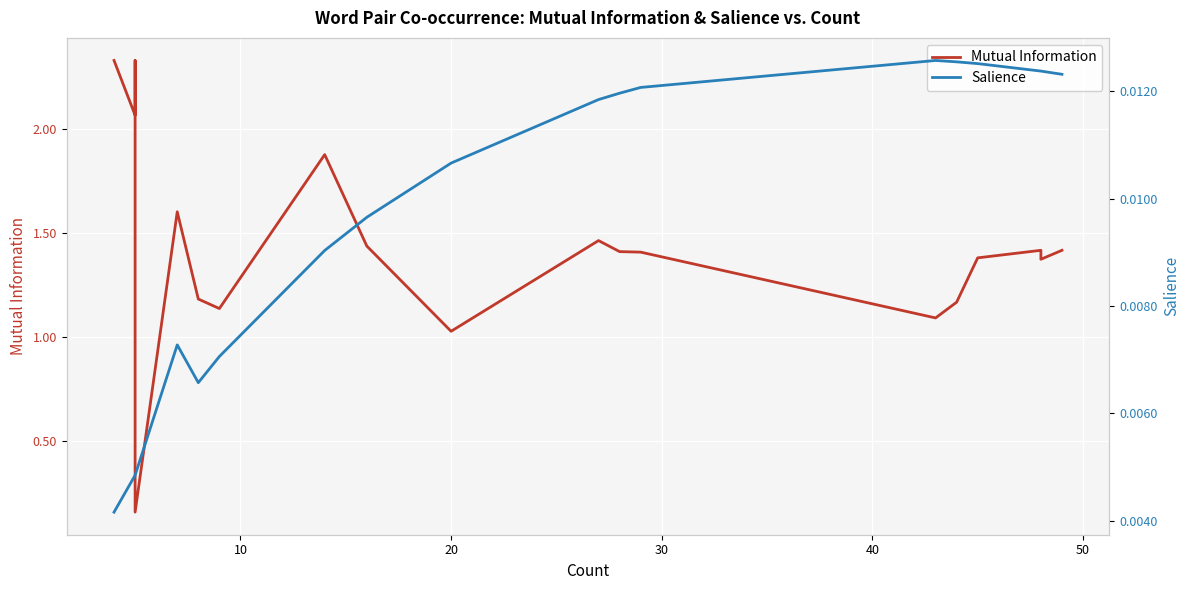

Does the chart display data point markers on the line(s)?

No